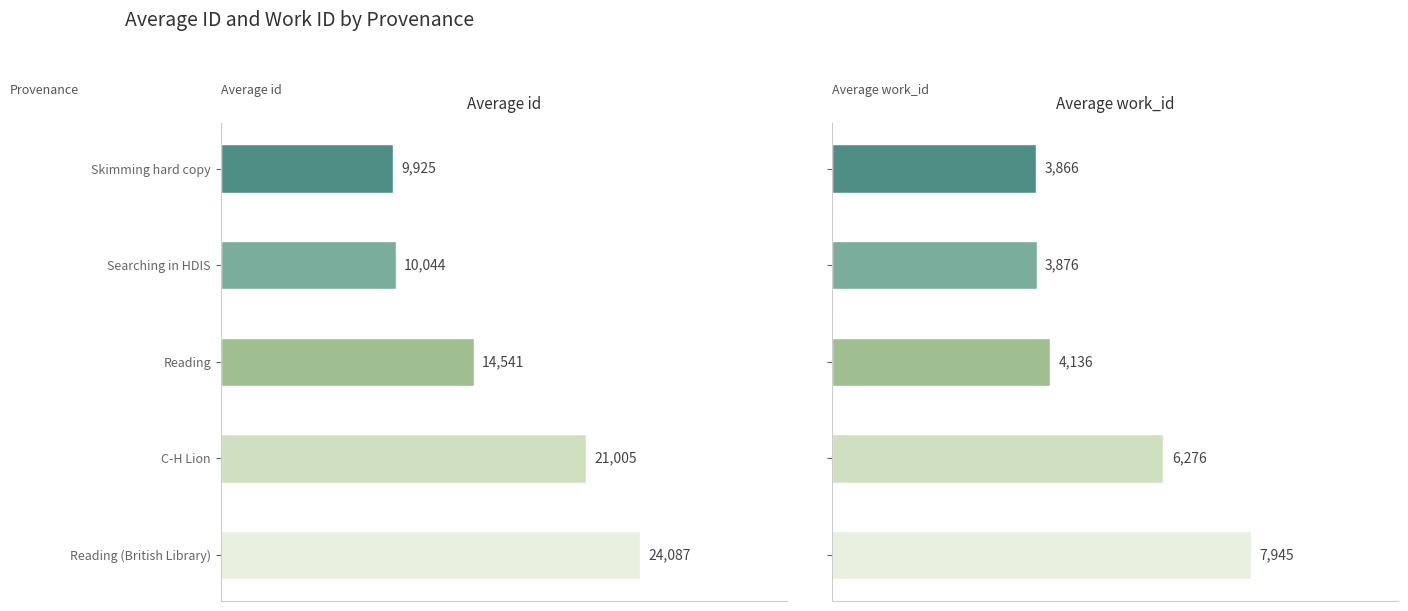

Which series changed the most between Reading and C-H Lion?

work_id